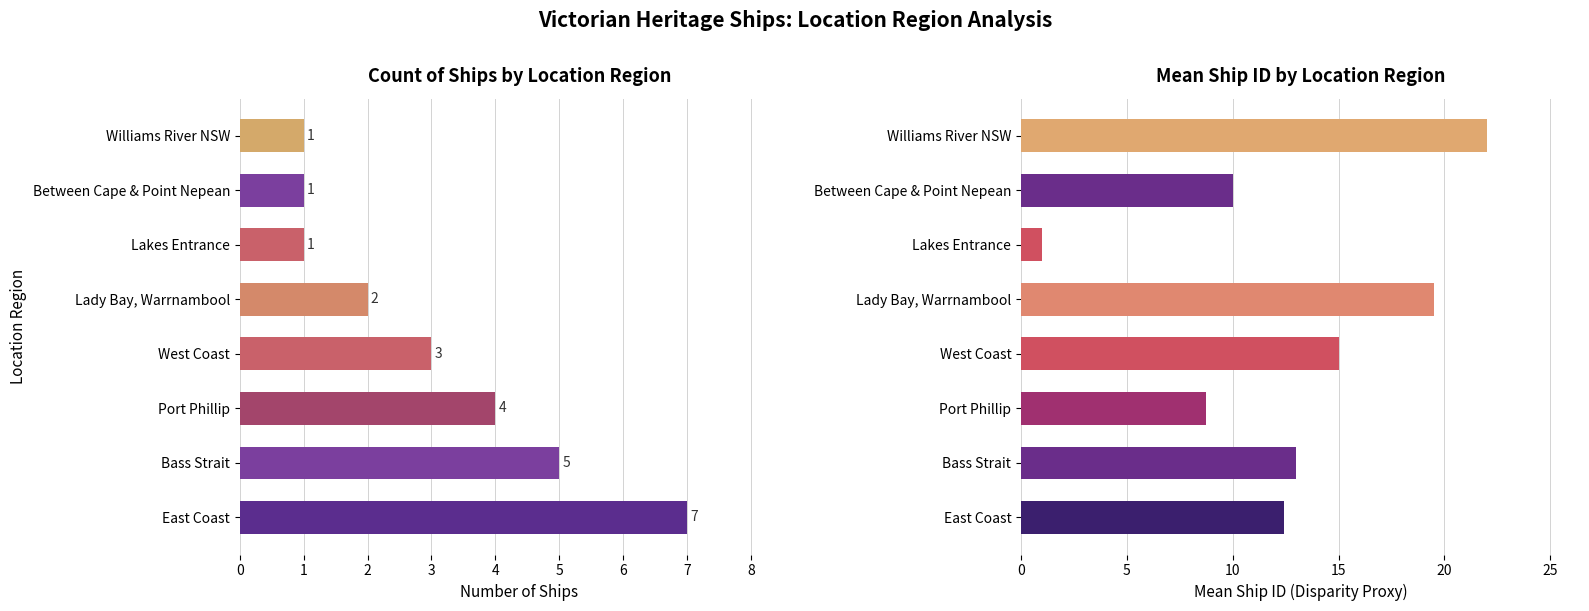

What is the total value across all series at Between Cape & Point Nepean?

11.0